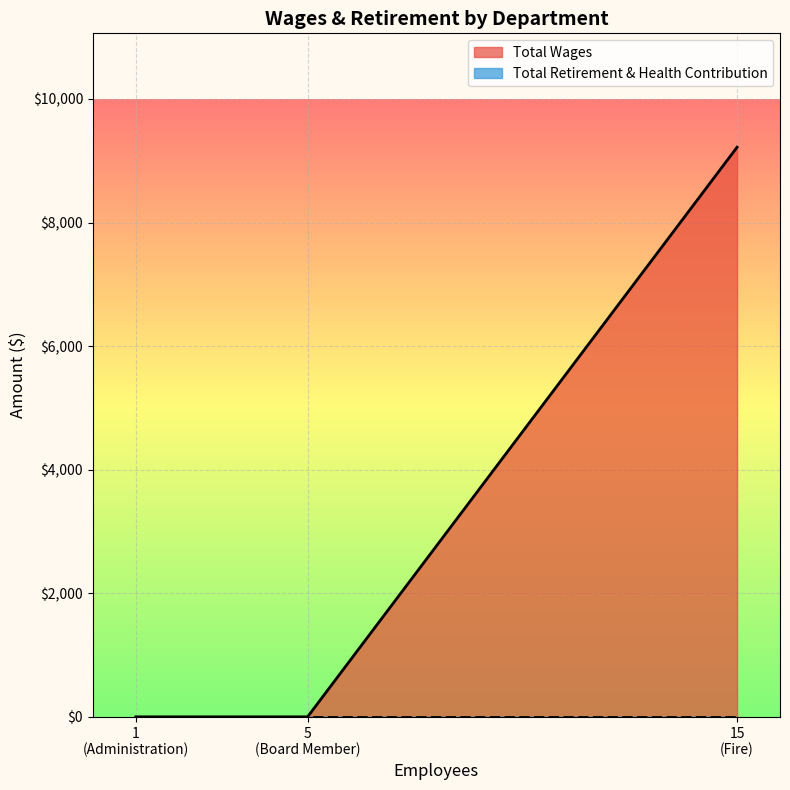

Is it true that Total Wages equals 15117 at Fire?

False